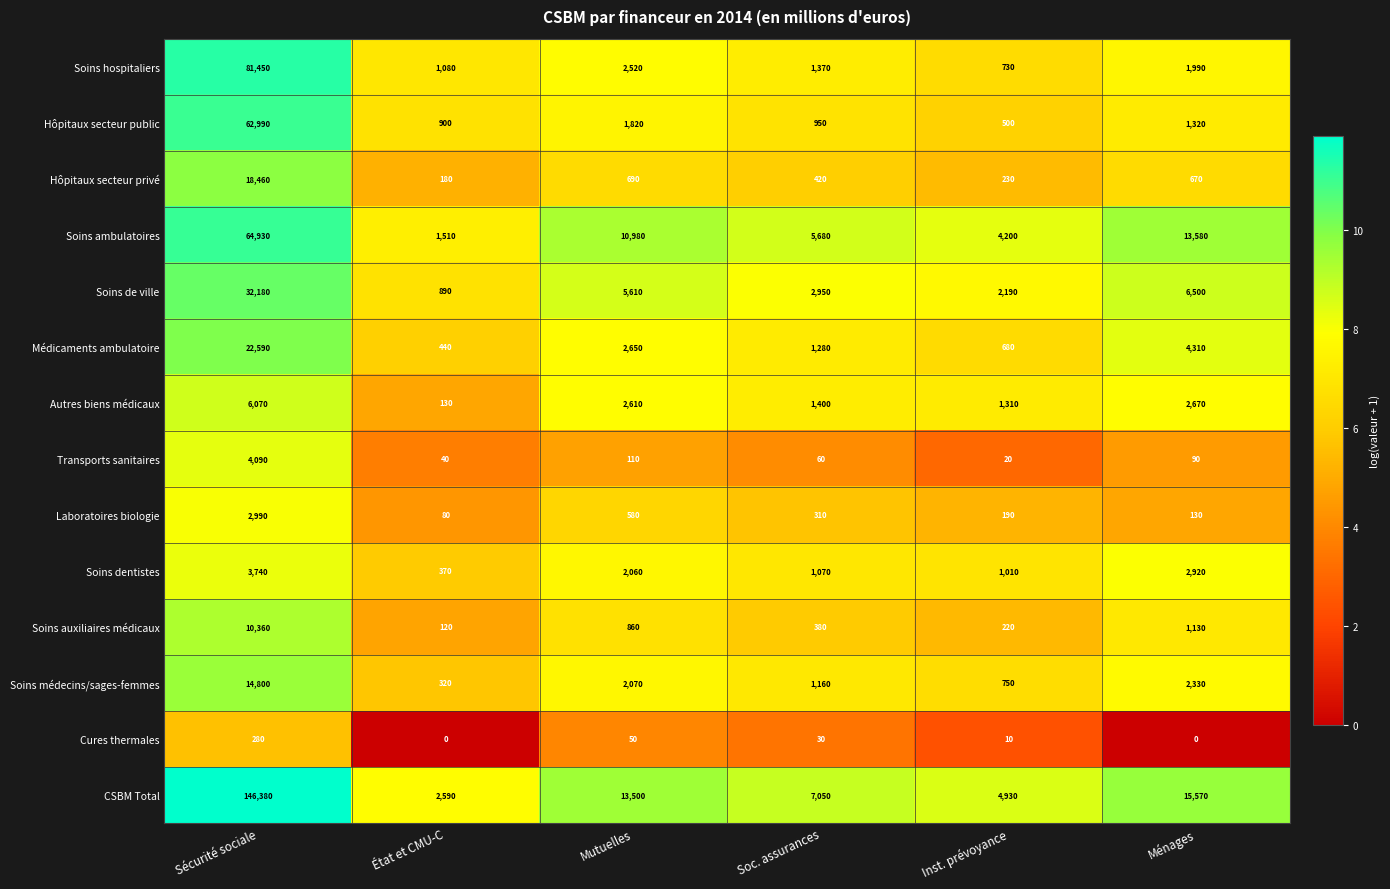

Between Soc. assurances and Ménages, which series saw the biggest shift?

CSBM Total